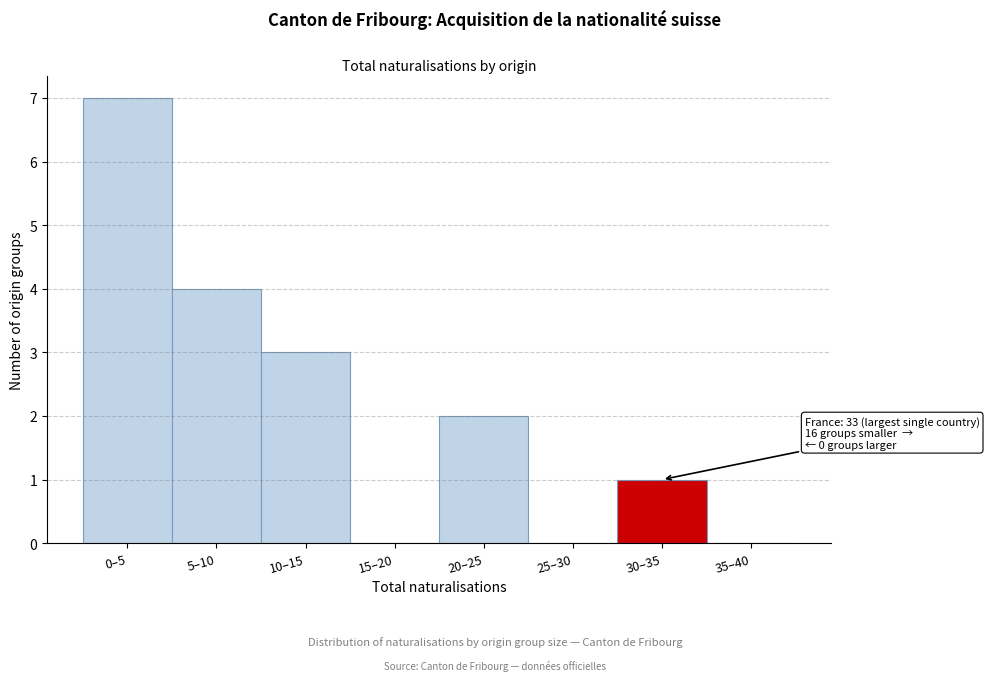

Reading left to right, extract all data points from this chart.

0–5=7	5–10=4	10–15=3	15–20=0	20–25=2	25–30=0	30–35=1	35–40=0